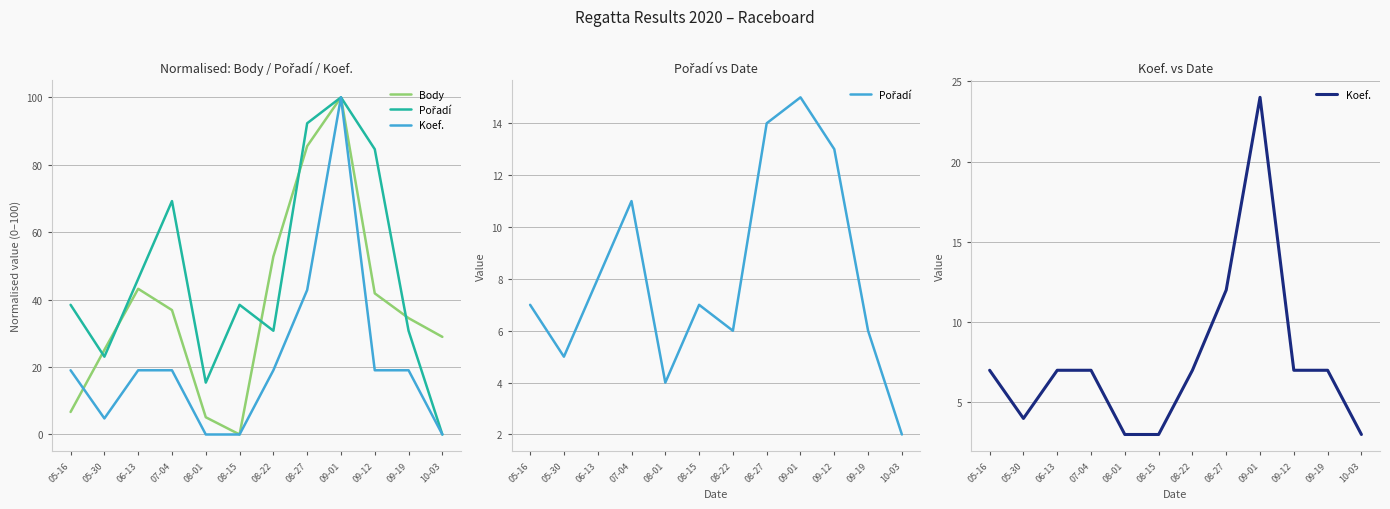

Reading left to right, what are all the values shown in this chart?

Body: 05-16=6.7	05-30=25.1	06-13=43.2	07-04=36.9	08-01=5.1	08-15=0.0	08-22=52.8	08-27=85.5	09-01=100.0	09-12=41.9	09-19=34.5	10-03=29.0
Pořadí: 05-16=7.0	05-30=5.0	06-13=8.0	07-04=11.0	08-01=4.0	08-15=7.0	08-22=6.0	08-27=14.0	09-01=15.0	09-12=13.0	09-19=6.0	10-03=2.0
Koef.: 05-16=7.0	05-30=4.0	06-13=7.0	07-04=7.0	08-01=3.0	08-15=3.0	08-22=7.0	08-27=12.0	09-01=24.0	09-12=7.0	09-19=7.0	10-03=3.0